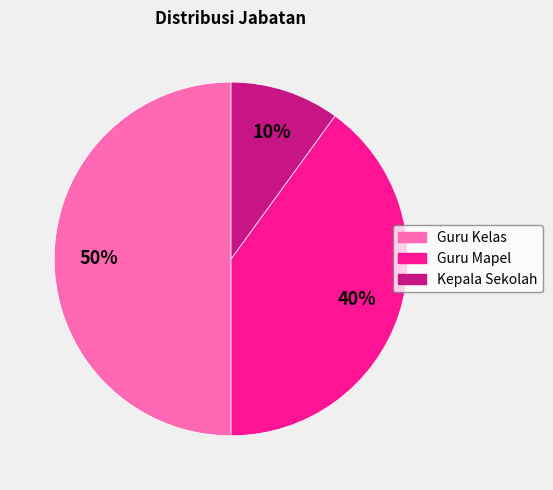

Combined, do Kepala Sekolah and Guru Kelas account for over 50%?

Yes